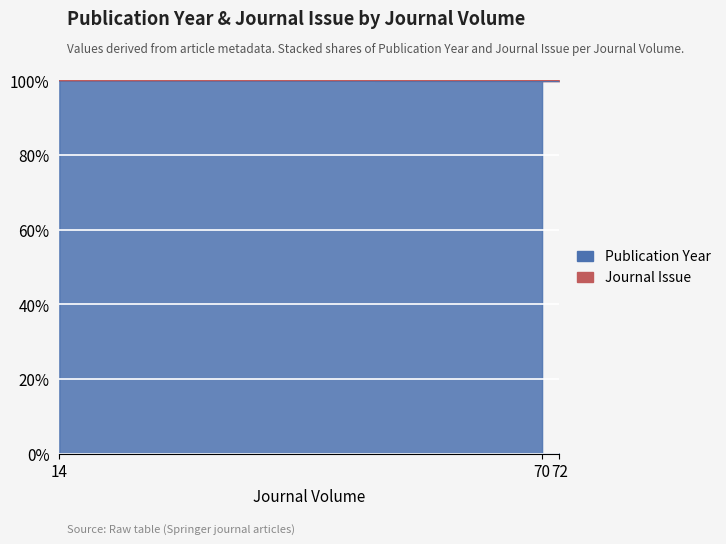

What is the value of the 3rd point from the left?

100.0